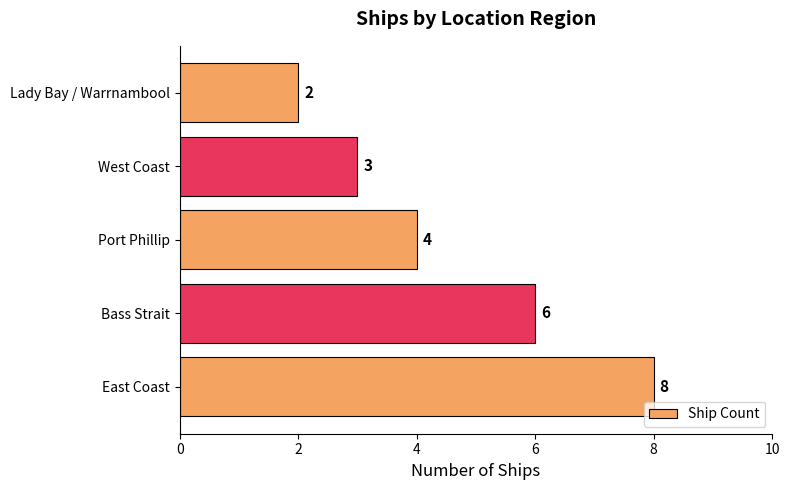

Are the bars grouped side by side (vs. stacked)?

No